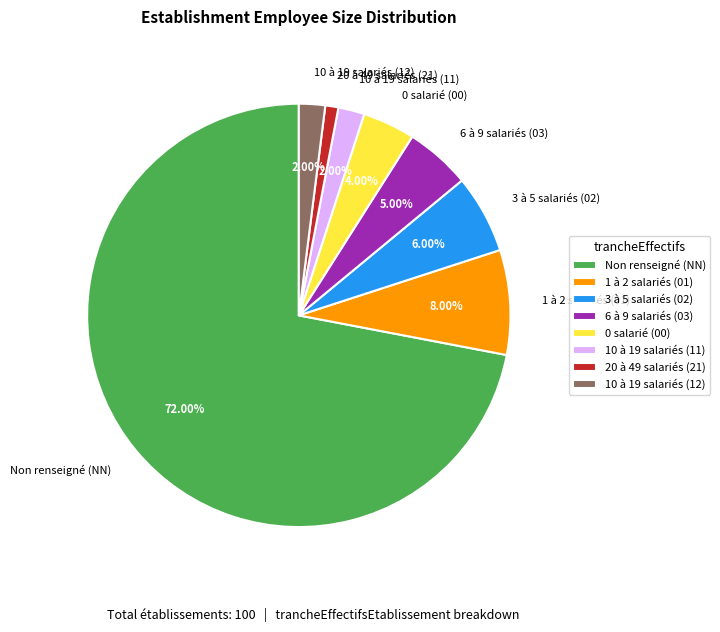

Which category has the smallest portion of the pie?

20 à 49 salariés (21)